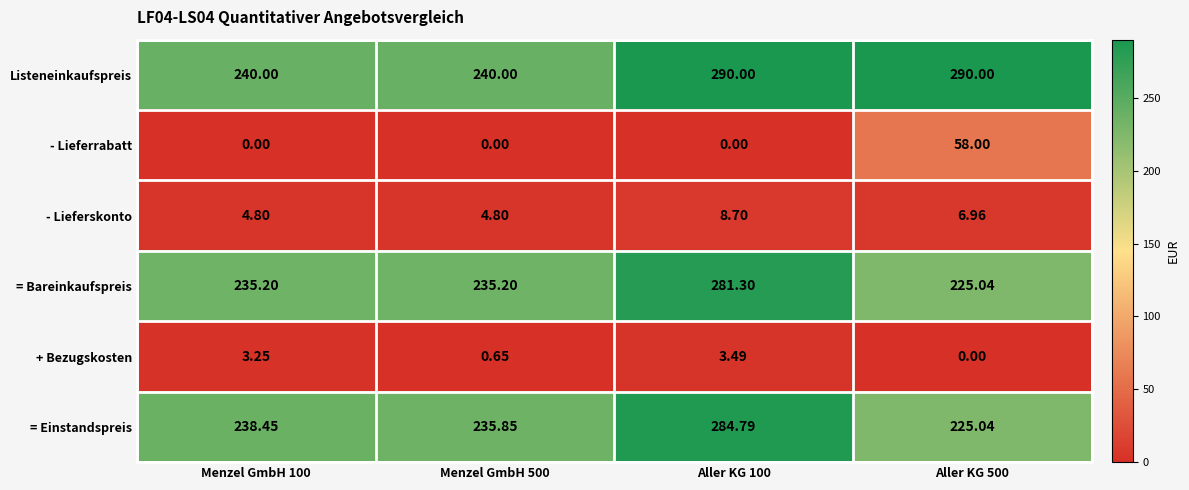

Rank the series at Aller KG 100 from highest to lowest value.

Listeneinkaufspreis, = Einstandspreis, = Bareinkaufspreis, - Lieferskonto, + Bezugskosten, - Lieferrabatt